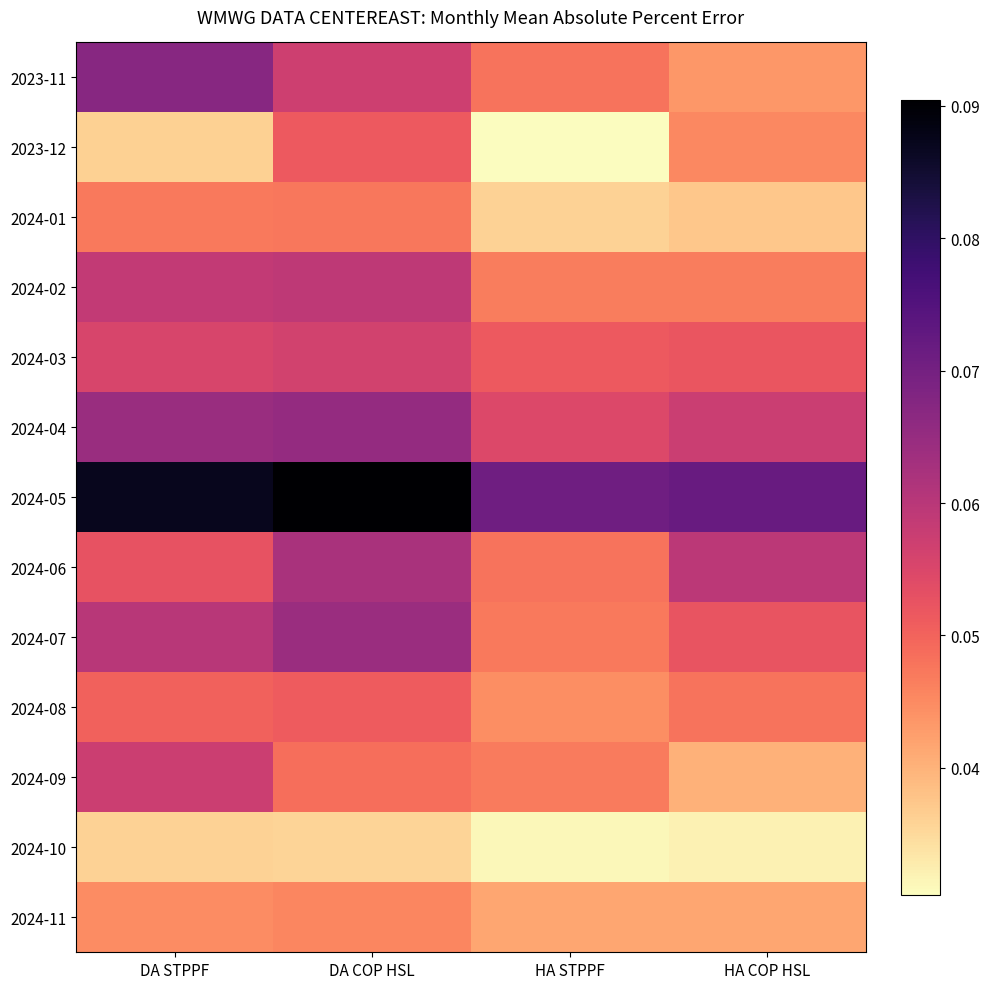

How many data points does each series have?

4